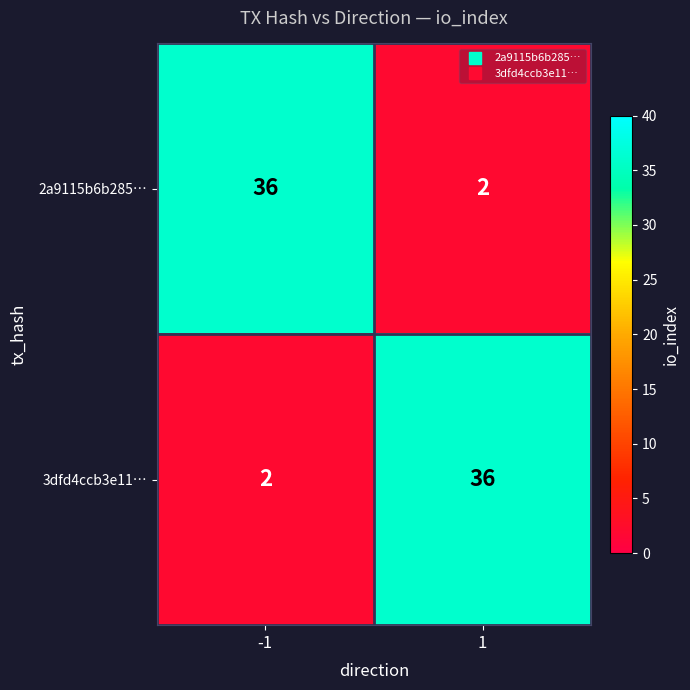

What is the approximate value of 2a9115b6b285… at -1, to the nearest 5?

35